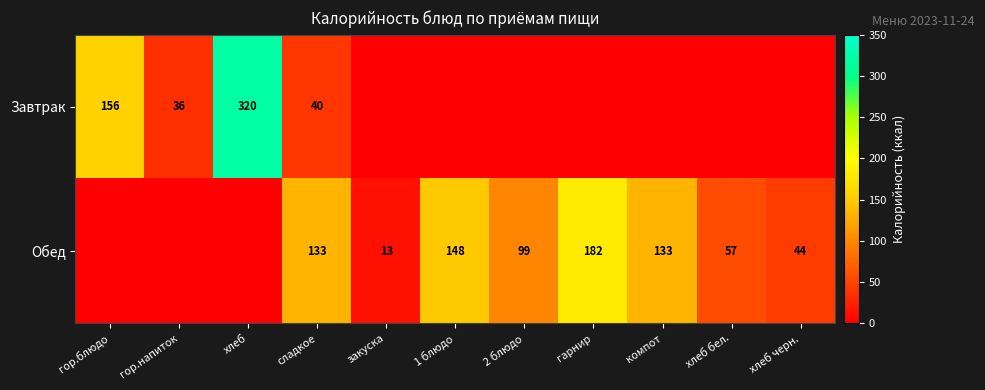

What is the spread (max minus min) of values at хлеб?

320.0